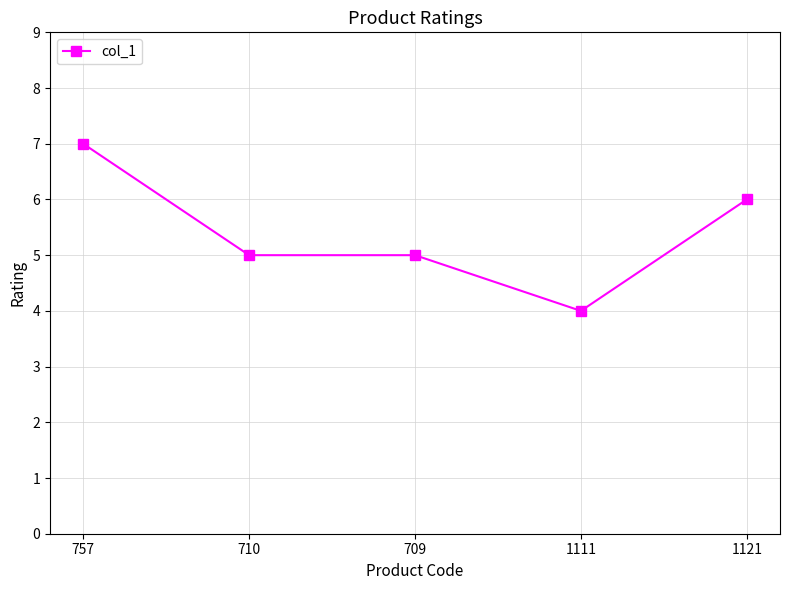

What is the maximum value shown in the chart?

7